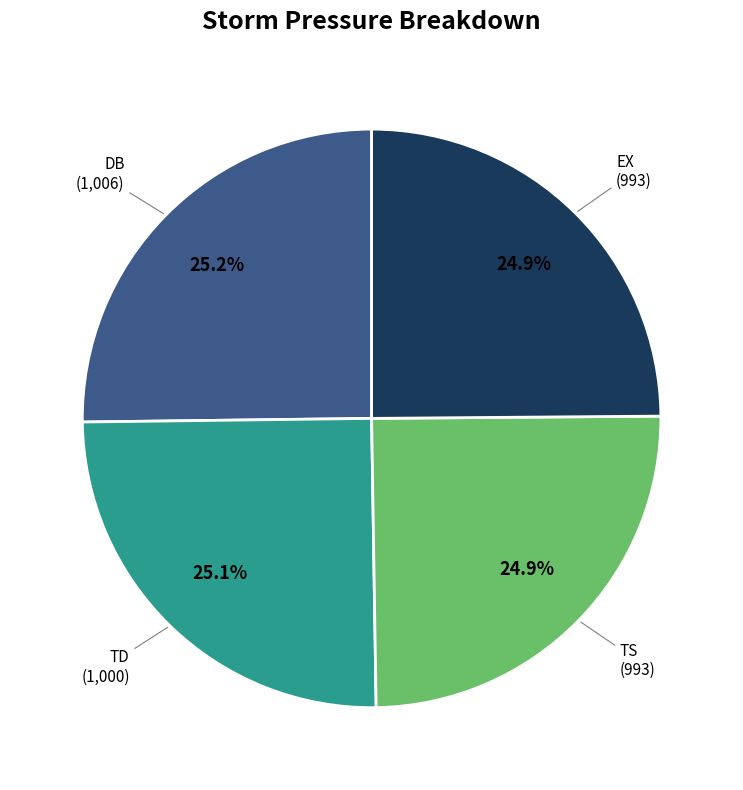

Is there any slice that represents more than half of the pie?

No